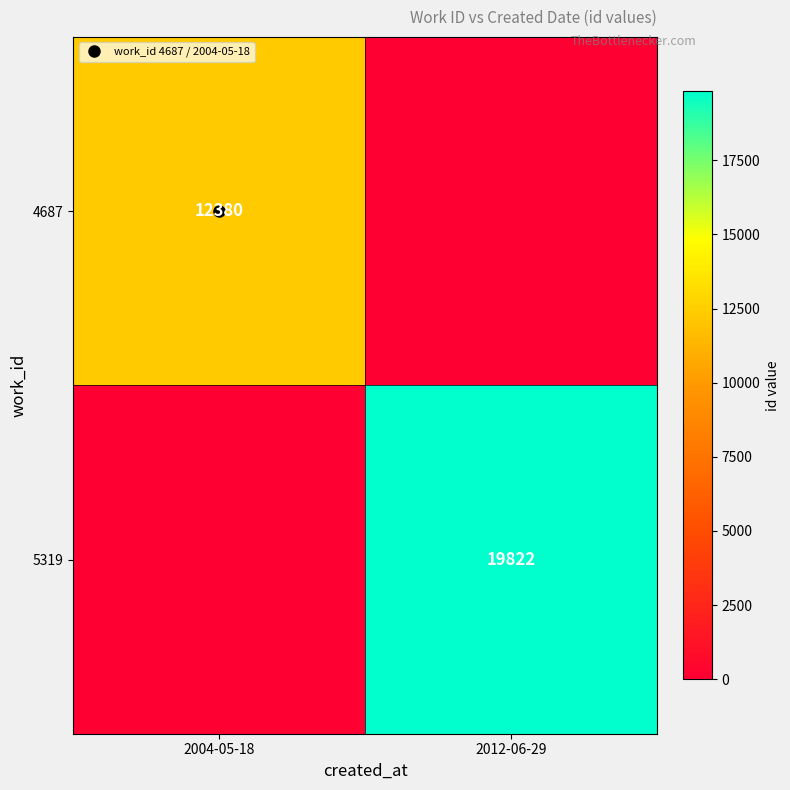

List the series in order of their peak value, lowest first.

4687, 5319